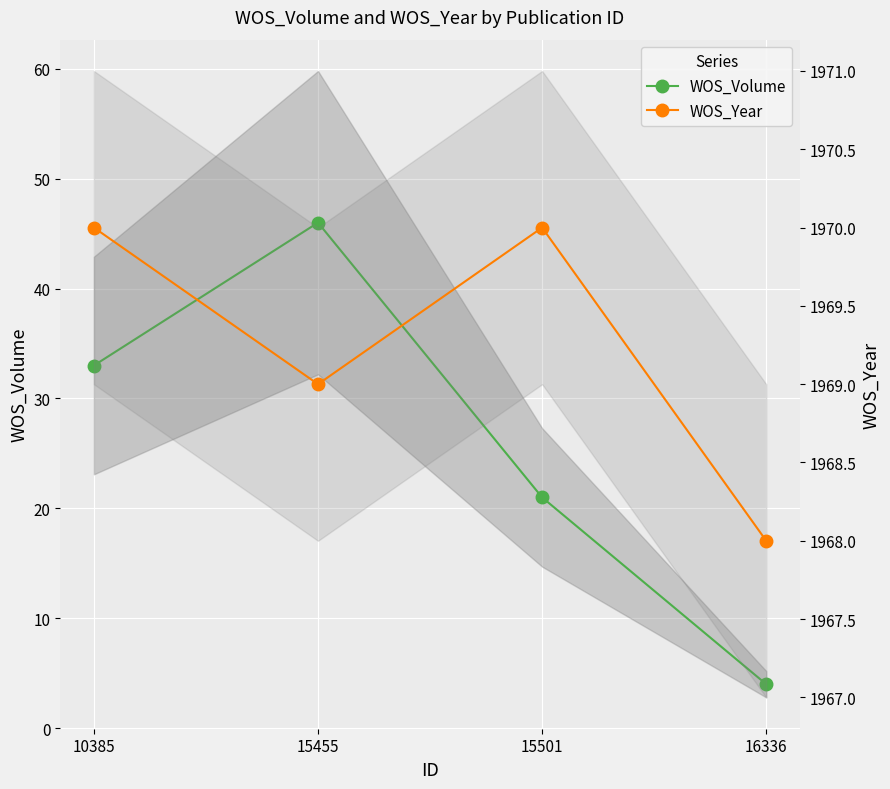

How many data points in WOS_Volume are less than 33?

2